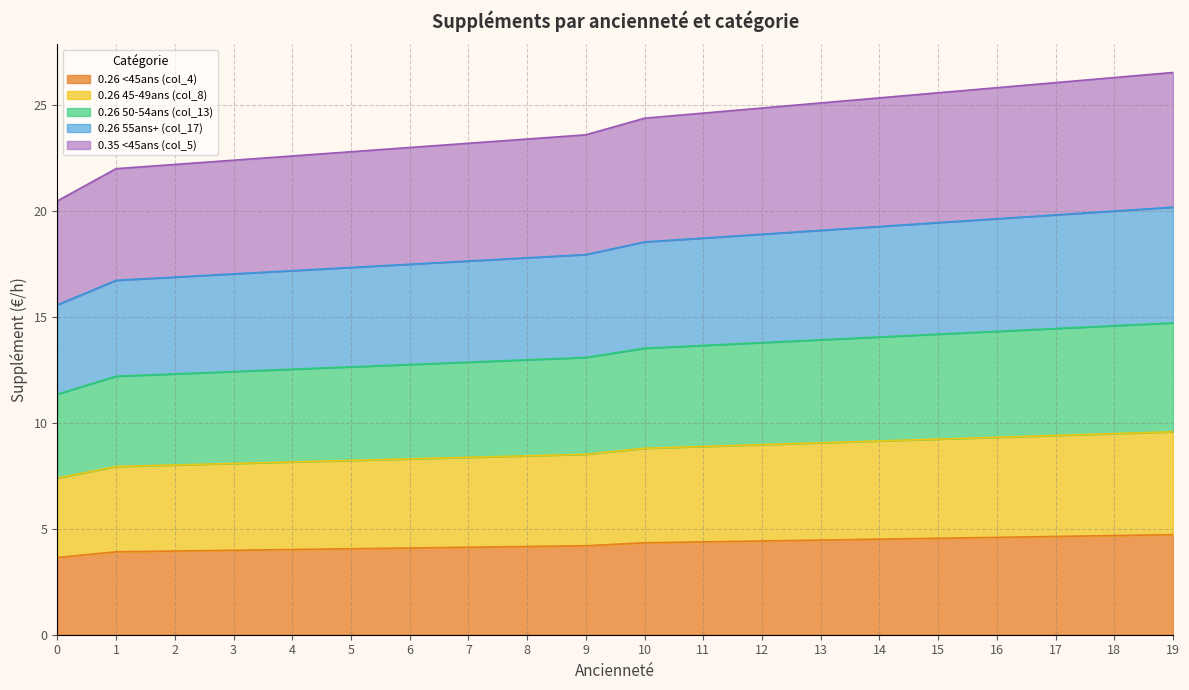

Does the chart have visible grid lines?

Yes